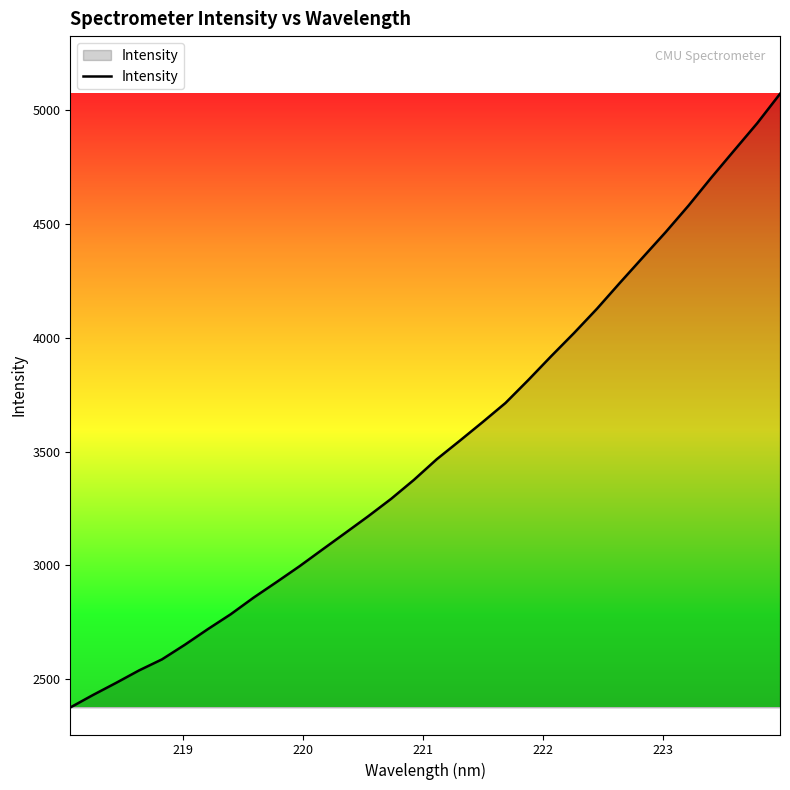

What is the maximum value shown in the chart?

5071.8